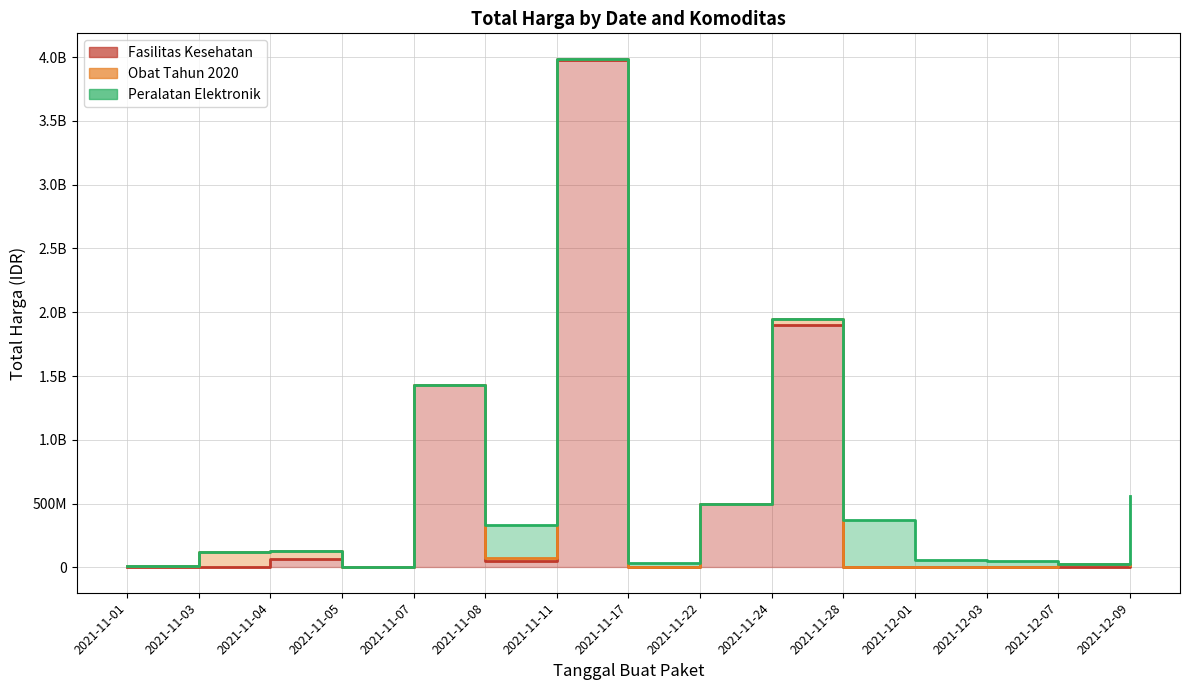

After their last crossing, which series has the higher values: Peralatan Elektronik or Obat Tahun 2020?

Peralatan Elektronik